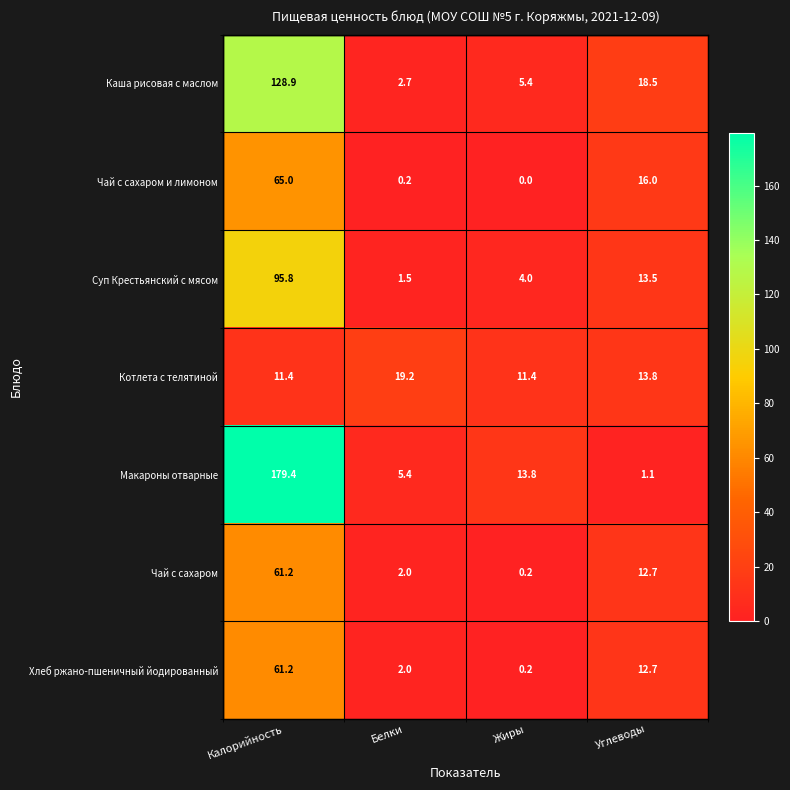

What is the difference between the highest and lowest values at Белки?

19.0